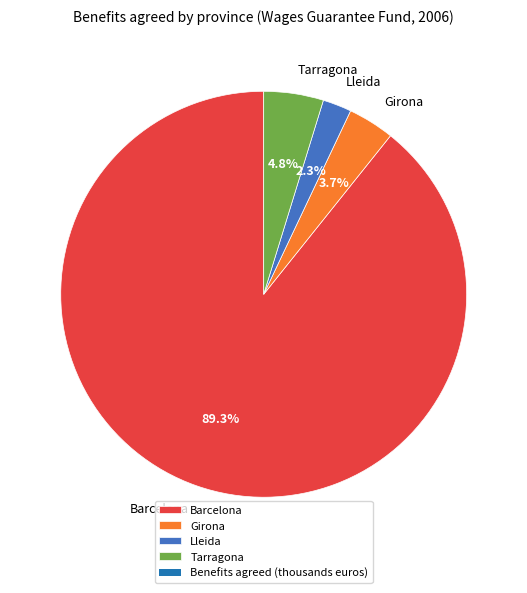

To the nearest percent, what percentage of the pie is Girona?

4%